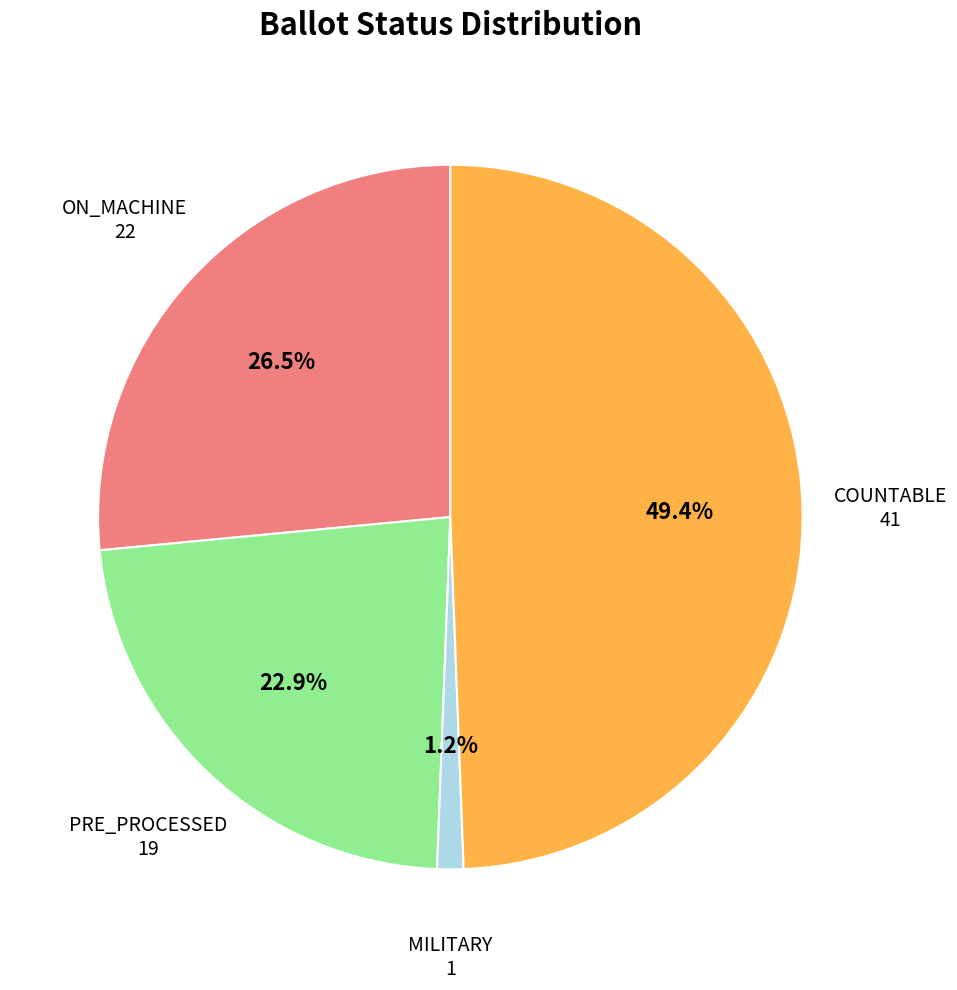

To the nearest percent, what is the combined percentage of COUNTABLE and PRE_PROCESSED?

72%